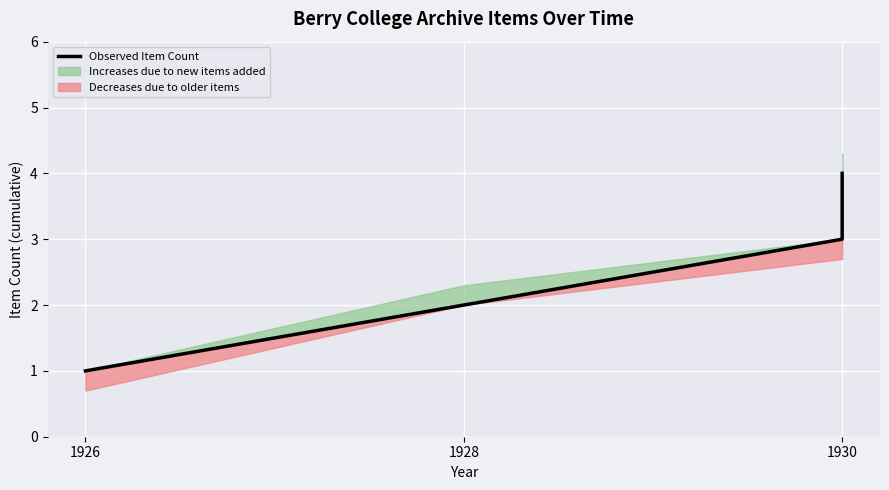

What is the minimum value shown in the chart?

1